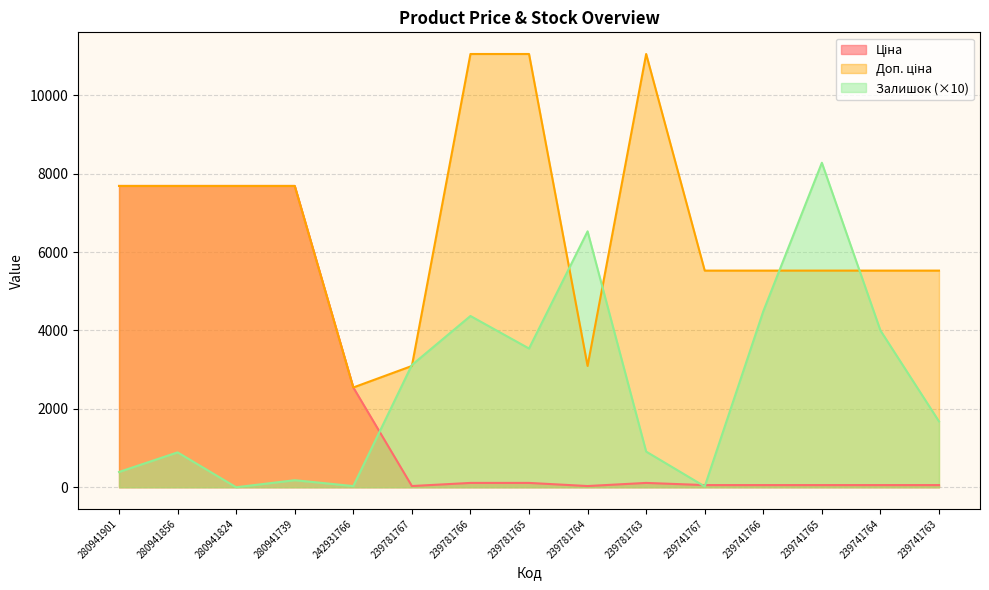

True or false: Доп. ціна and Залишок intersect in this chart.

True